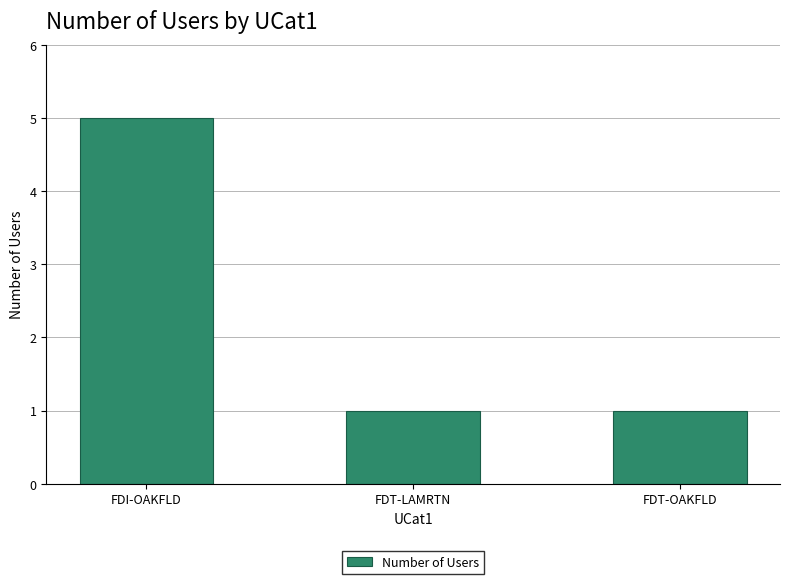

What is the change in value from FDI-OAKFLD to FDT-OAKFLD?

-4